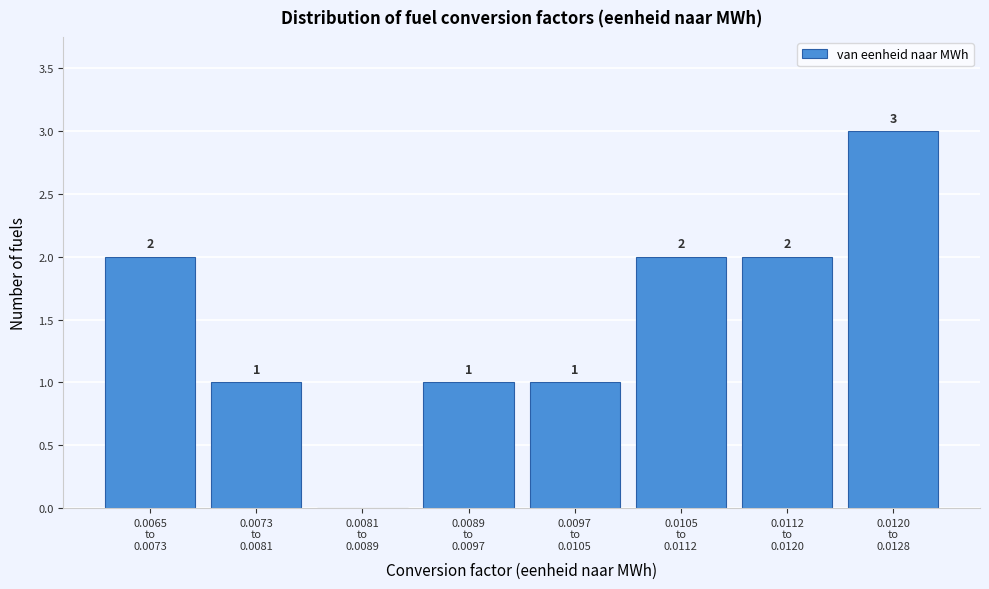

What is the greatest value displayed?

3